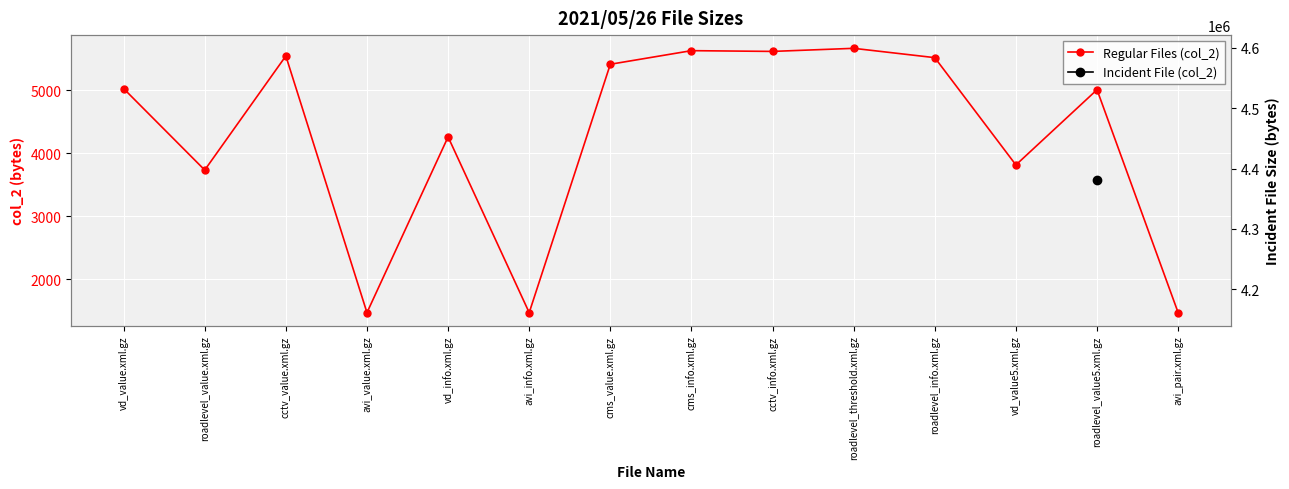

List the labels in order of value, largest first.

roadlevel_threshold.xml.gz, cms_info.xml.gz, cctv_info.xml.gz, cctv_value.xml.gz, roadlevel_info.xml.gz, cms_value.xml.gz, vd_value.xml.gz, roadlevel_value5.xml.gz, vd_info.xml.gz, vd_value5.xml.gz, roadlevel_value.xml.gz, avi_value.xml.gz, avi_info.xml.gz, avi_pair.xml.gz